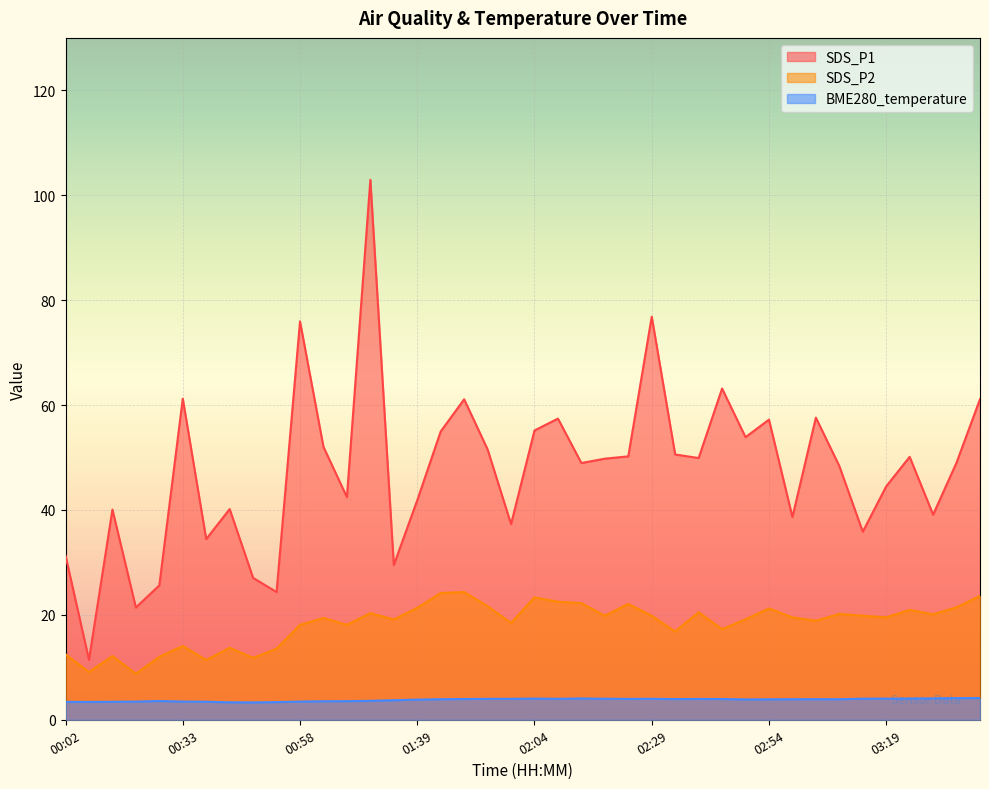

True or false: SDS_P1 and SDS_P2 cross at least once.

False